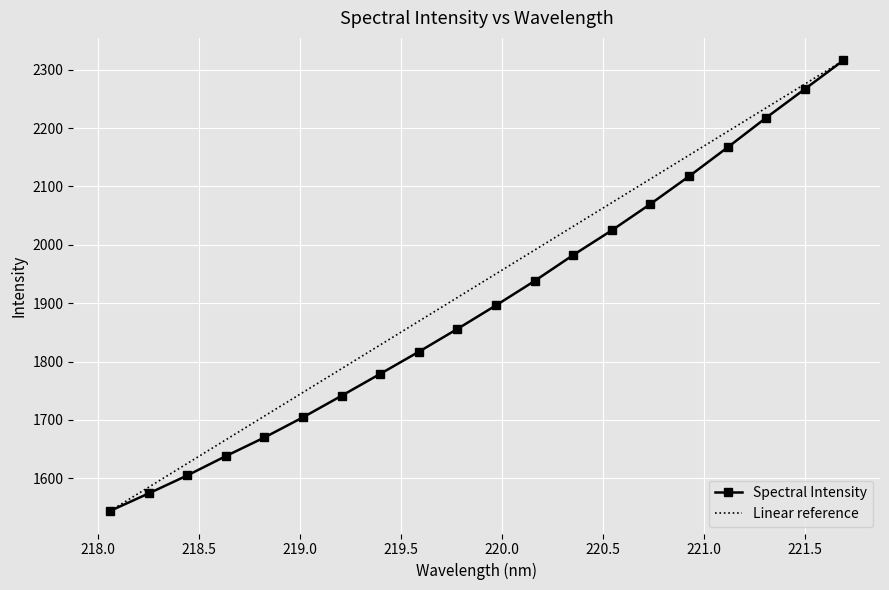

The value at 219.3979 is 1779.0. True or false?

True